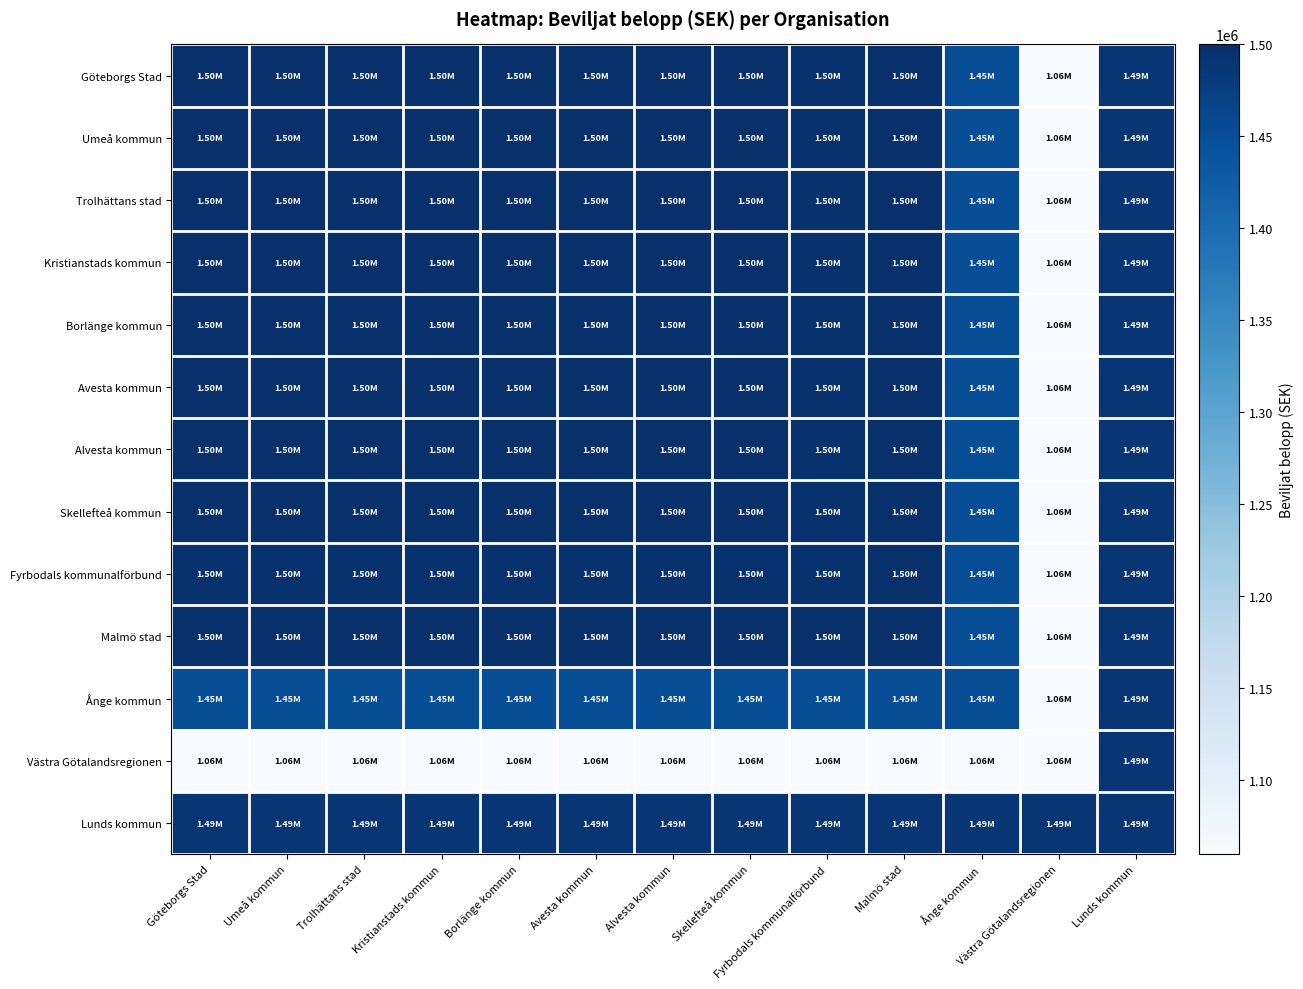

Reading right to left, extract all data points from this chart.

Göteborgs Stad: Lunds kommun=1487994	Västra Götalandsregionen=1059417	Ånge kommun=1450000	Malmö stad=1500000	Fyrbodals kommunalförbund=1495063	Skellefteå kommun=1499189	Alvesta kommun=1499400	Avesta kommun=1499051	Borlänge kommun=1499861	Kristianstads kommun=1499032	Trolhättans stad=1498640	Umeå kommun=1499090	Göteborgs Stad=1500000
Umeå kommun: Lunds kommun=1487994	Västra Götalandsregionen=1059417	Ånge kommun=1450000	Malmö stad=1500000	Fyrbodals kommunalförbund=1495063	Skellefteå kommun=1499189	Alvesta kommun=1499400	Avesta kommun=1499051	Borlänge kommun=1499861	Kristianstads kommun=1499032	Trolhättans stad=1498640	Umeå kommun=1500000	Göteborgs Stad=1499090
Trolhättans stad: Lunds kommun=1487994	Västra Götalandsregionen=1059417	Ånge kommun=1450000	Malmö stad=1500000	Fyrbodals kommunalförbund=1495063	Skellefteå kommun=1499189	Alvesta kommun=1499400	Avesta kommun=1499051	Borlänge kommun=1499861	Kristianstads kommun=1499032	Trolhättans stad=1498640	Umeå kommun=1498640	Göteborgs Stad=1498640
Kristianstads kommun: Lunds kommun=1487994	Västra Götalandsregionen=1059417	Ånge kommun=1450000	Malmö stad=1500000	Fyrbodals kommunalförbund=1495063	Skellefteå kommun=1499189	Alvesta kommun=1499400	Avesta kommun=1499051	Borlänge kommun=1499861	Kristianstads kommun=1499032	Trolhättans stad=1499032	Umeå kommun=1499032	Göteborgs Stad=1499032
Borlänge kommun: Lunds kommun=1487994	Västra Götalandsregionen=1059417	Ånge kommun=1450000	Malmö stad=1500000	Fyrbodals kommunalförbund=1495063	Skellefteå kommun=1499189	Alvesta kommun=1499400	Avesta kommun=1499051	Borlänge kommun=1499861	Kristianstads kommun=1499861	Trolhättans stad=1499861	Umeå kommun=1499861	Göteborgs Stad=1499861
Avesta kommun: Lunds kommun=1487994	Västra Götalandsregionen=1059417	Ånge kommun=1450000	Malmö stad=1500000	Fyrbodals kommunalförbund=1495063	Skellefteå kommun=1499189	Alvesta kommun=1499400	Avesta kommun=1499051	Borlänge kommun=1499051	Kristianstads kommun=1499051	Trolhättans stad=1499051	Umeå kommun=1499051	Göteborgs Stad=1499051
Alvesta kommun: Lunds kommun=1487994	Västra Götalandsregionen=1059417	Ånge kommun=1450000	Malmö stad=1500000	Fyrbodals kommunalförbund=1495063	Skellefteå kommun=1499189	Alvesta kommun=1499400	Avesta kommun=1499400	Borlänge kommun=1499400	Kristianstads kommun=1499400	Trolhättans stad=1499400	Umeå kommun=1499400	Göteborgs Stad=1499400
Skellefteå kommun: Lunds kommun=1487994	Västra Götalandsregionen=1059417	Ånge kommun=1450000	Malmö stad=1500000	Fyrbodals kommunalförbund=1495063	Skellefteå kommun=1499189	Alvesta kommun=1499189	Avesta kommun=1499189	Borlänge kommun=1499189	Kristianstads kommun=1499189	Trolhättans stad=1499189	Umeå kommun=1499189	Göteborgs Stad=1499189
Fyrbodals kommunalförbund: Lunds kommun=1487994	Västra Götalandsregionen=1059417	Ånge kommun=1450000	Malmö stad=1500000	Fyrbodals kommunalförbund=1495063	Skellefteå kommun=1495063	Alvesta kommun=1495063	Avesta kommun=1495063	Borlänge kommun=1495063	Kristianstads kommun=1495063	Trolhättans stad=1495063	Umeå kommun=1495063	Göteborgs Stad=1495063
Malmö stad: Lunds kommun=1487994	Västra Götalandsregionen=1059417	Ånge kommun=1450000	Malmö stad=1500000	Fyrbodals kommunalförbund=1500000	Skellefteå kommun=1500000	Alvesta kommun=1500000	Avesta kommun=1500000	Borlänge kommun=1500000	Kristianstads kommun=1500000	Trolhättans stad=1500000	Umeå kommun=1500000	Göteborgs Stad=1500000
Ånge kommun: Lunds kommun=1487994	Västra Götalandsregionen=1059417	Ånge kommun=1450000	Malmö stad=1450000	Fyrbodals kommunalförbund=1450000	Skellefteå kommun=1450000	Alvesta kommun=1450000	Avesta kommun=1450000	Borlänge kommun=1450000	Kristianstads kommun=1450000	Trolhättans stad=1450000	Umeå kommun=1450000	Göteborgs Stad=1450000
Västra Götalandsregionen: Lunds kommun=1487994	Västra Götalandsregionen=1059417	Ånge kommun=1059417	Malmö stad=1059417	Fyrbodals kommunalförbund=1059417	Skellefteå kommun=1059417	Alvesta kommun=1059417	Avesta kommun=1059417	Borlänge kommun=1059417	Kristianstads kommun=1059417	Trolhättans stad=1059417	Umeå kommun=1059417	Göteborgs Stad=1059417
Lunds kommun: Lunds kommun=1487994	Västra Götalandsregionen=1487994	Ånge kommun=1487994	Malmö stad=1487994	Fyrbodals kommunalförbund=1487994	Skellefteå kommun=1487994	Alvesta kommun=1487994	Avesta kommun=1487994	Borlänge kommun=1487994	Kristianstads kommun=1487994	Trolhättans stad=1487994	Umeå kommun=1487994	Göteborgs Stad=1487994